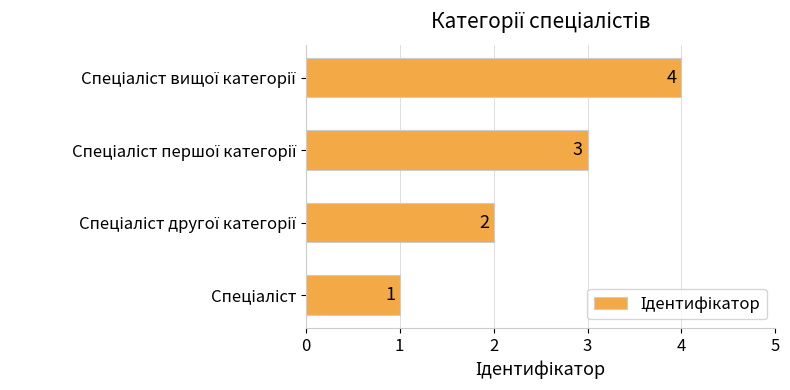

What is the greatest value displayed?

4